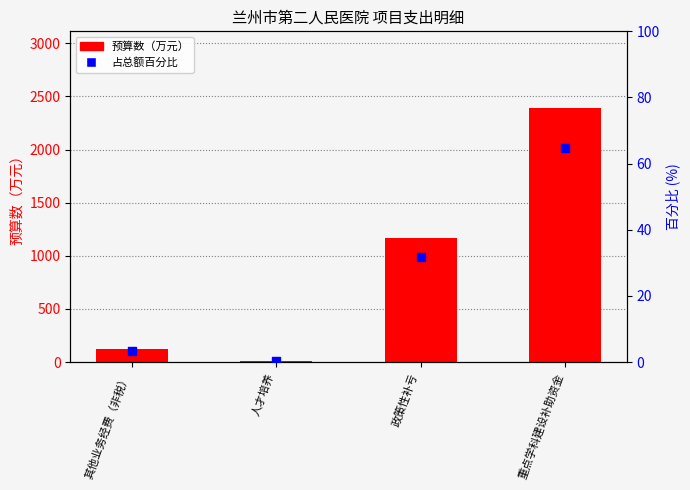

Which series has the largest total across all categories?

预算数